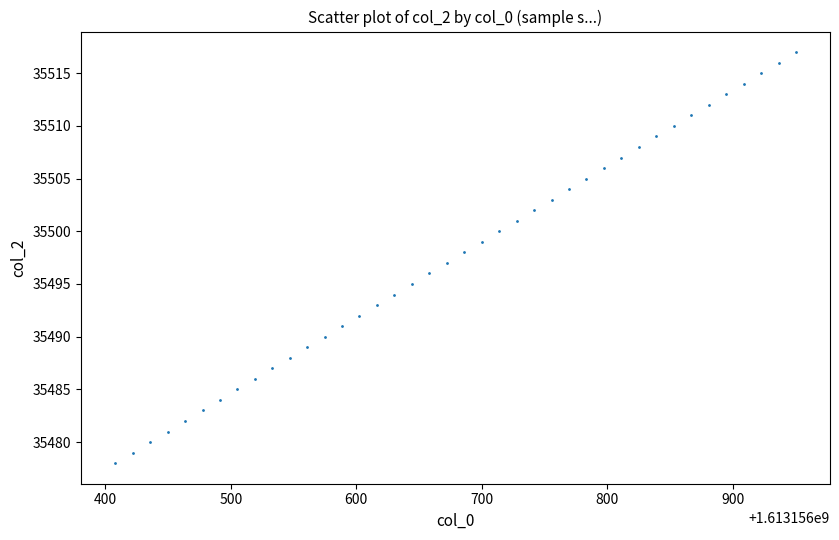

What is the range of Y values (max minus min)?

39